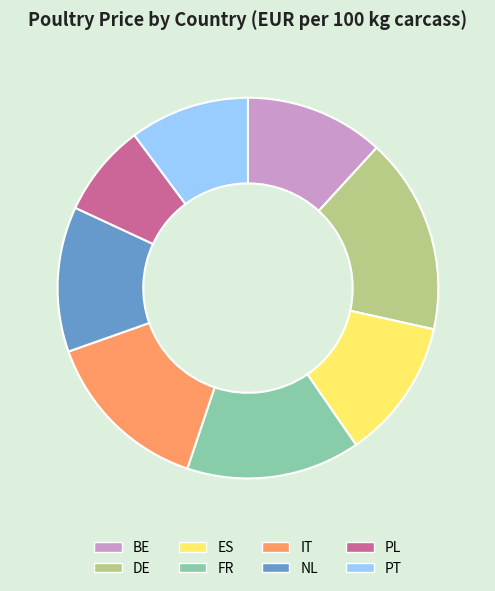

Approximately how many times larger is the value at PL compared to FR?

0.5